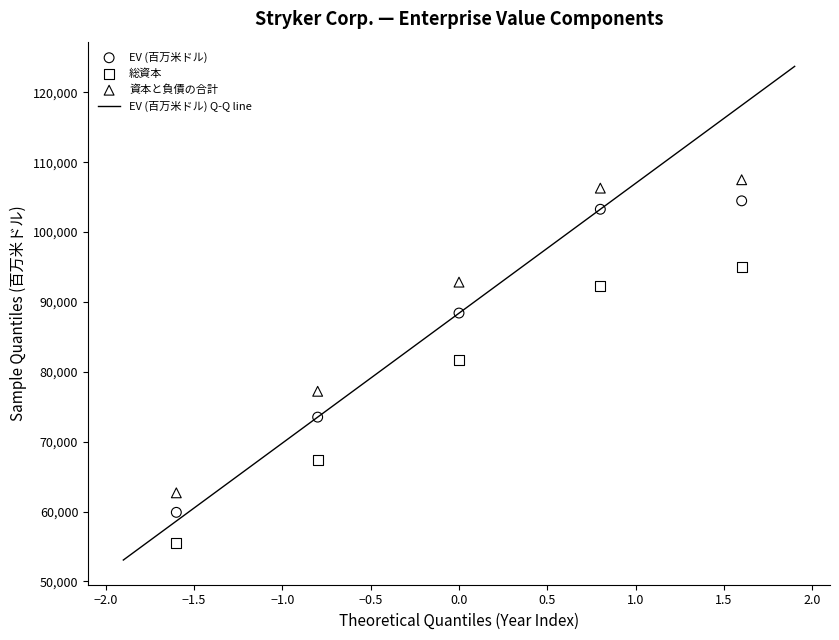

Which series contains the highest Y value?

資本と負債の合計